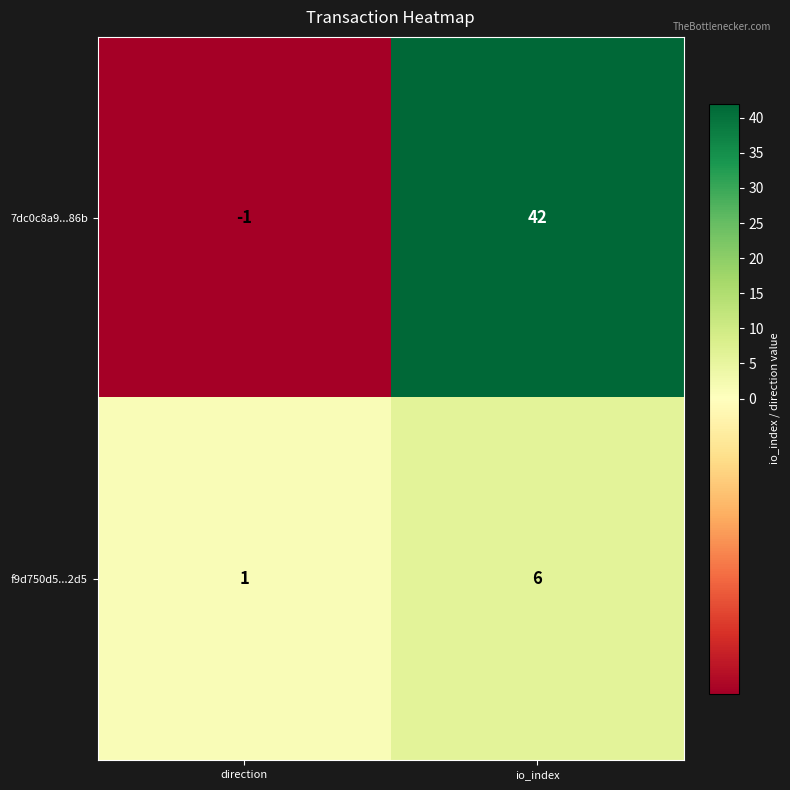

The 7dc0c8a9...86b series shows -1 at direction. True or false?

True